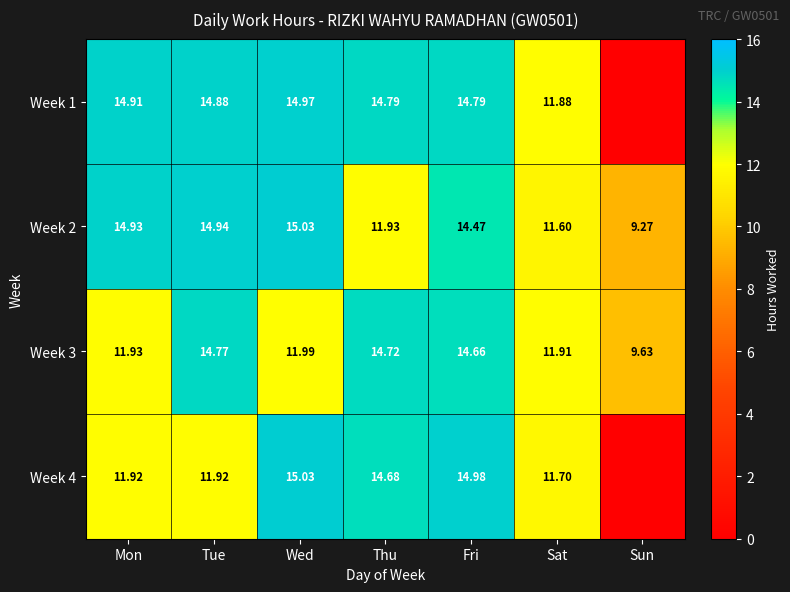

At which category does the chart reach its minimum across all series?

Sun